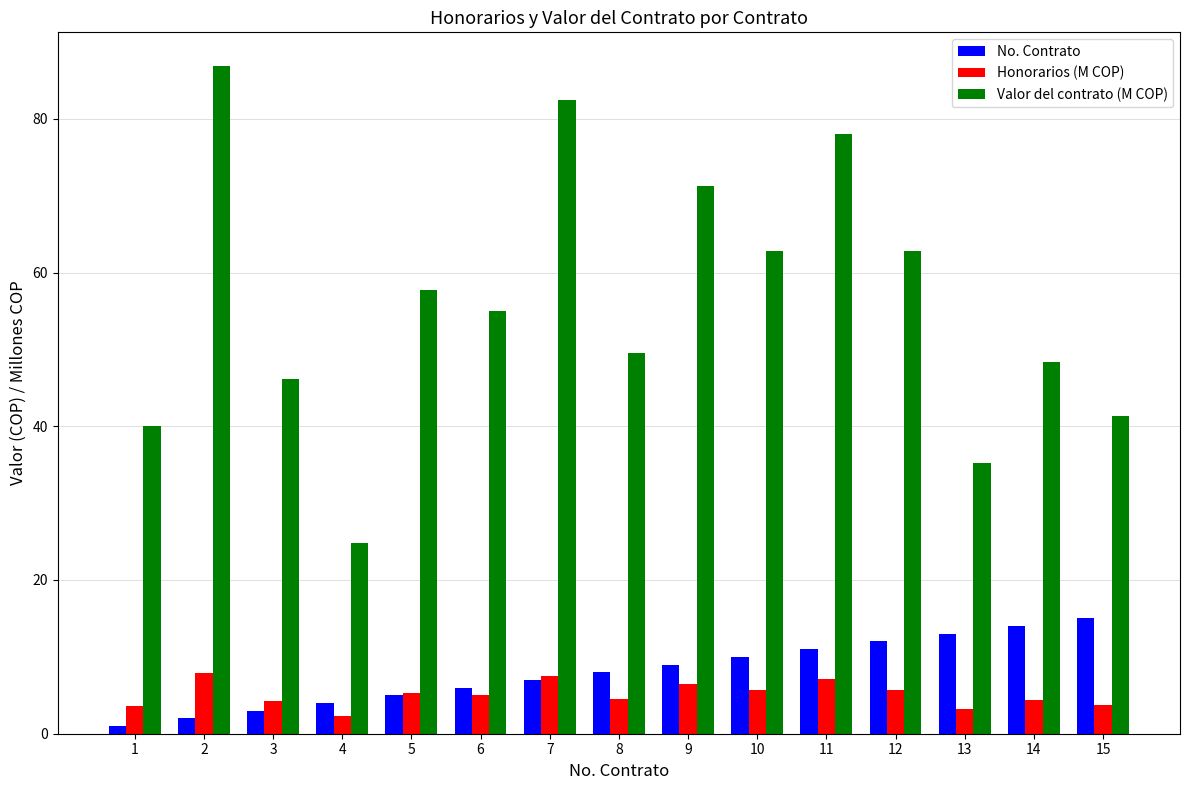

Count the number of data series in this chart.

3